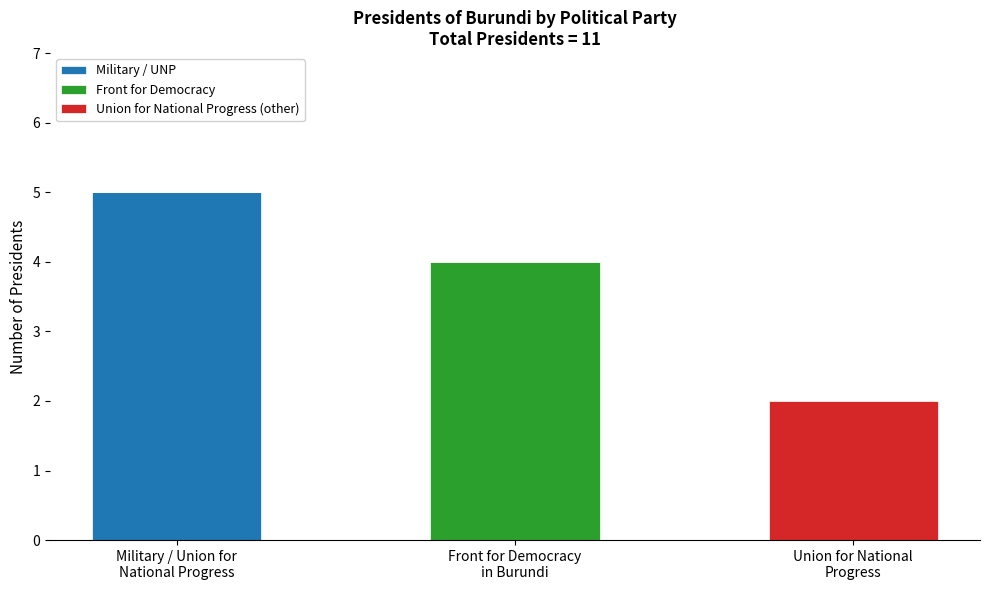

What are all the series names shown in the legend?

Military / UNP, Front for Democracy, Union for National Progress (other)